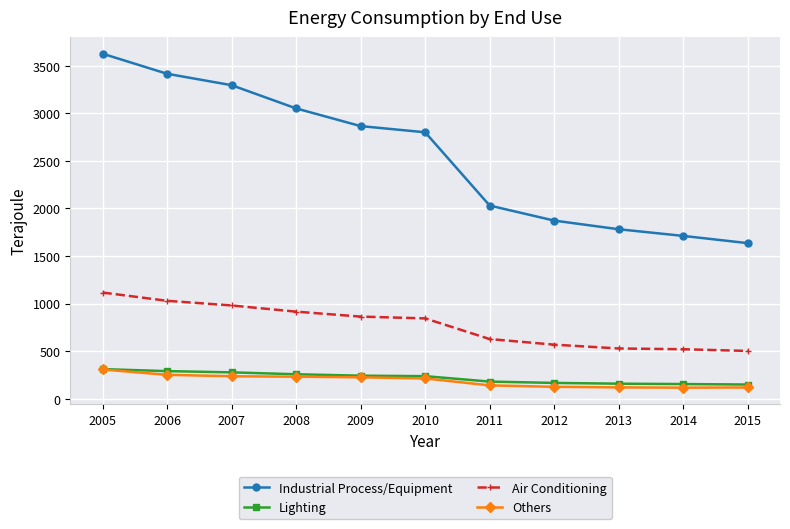

The value of Lighting at 2009 is 242. True or false?

True